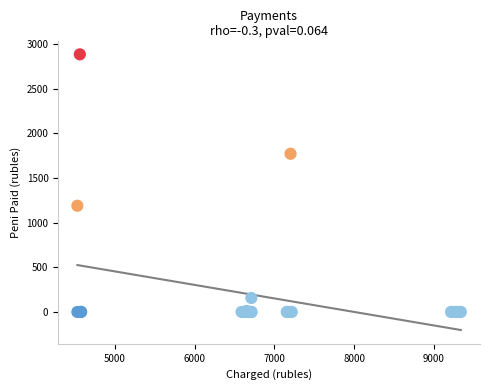

What Y value in the scatter plot is closest to 1442?

1189.5